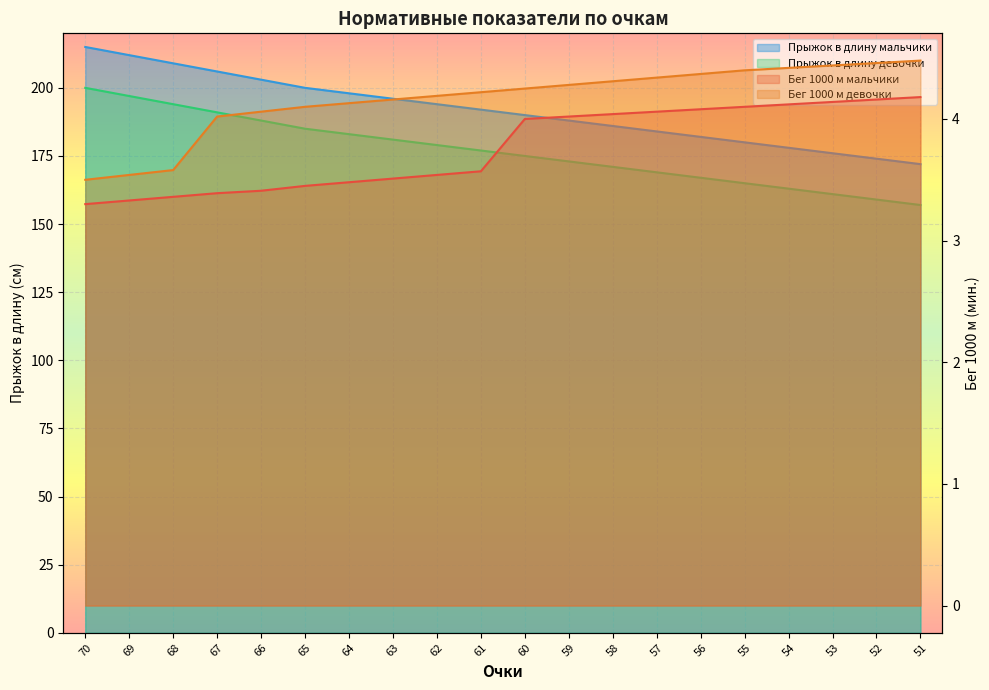

At how many categories does at least one series exceed 26?

20